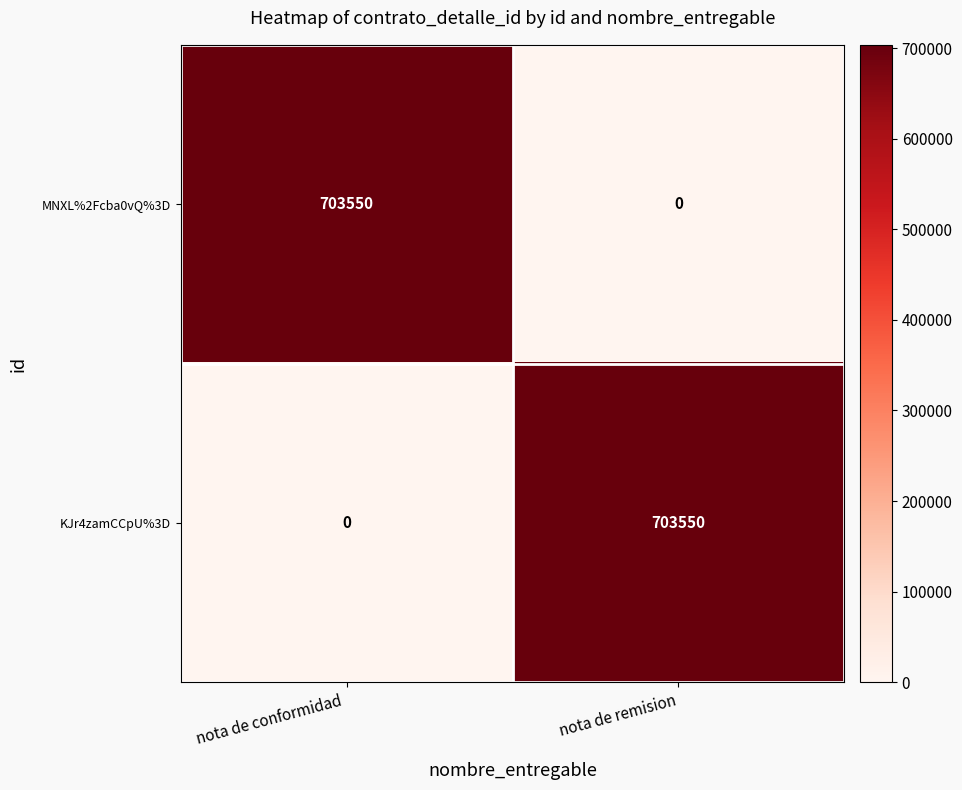

What is the spread (max minus min) of values at nota de remision?

703550